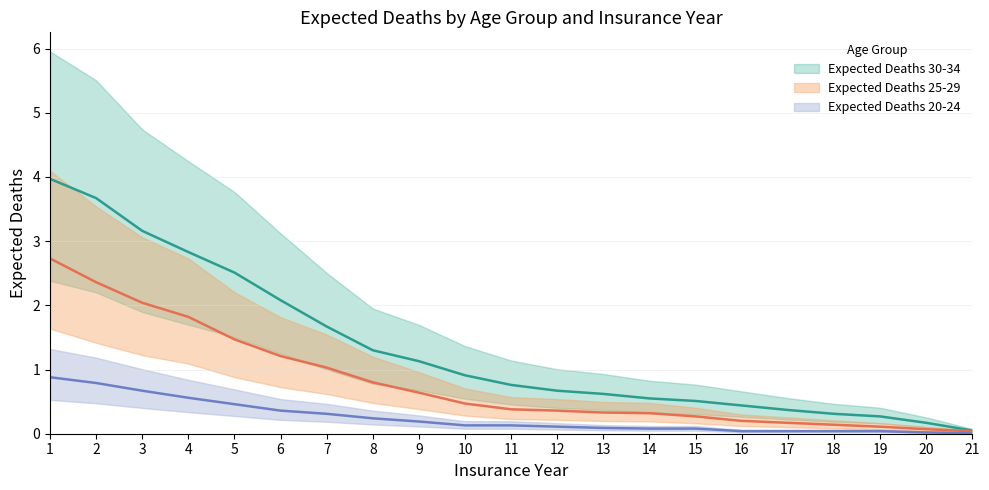

How many lines are shown in the chart?

3